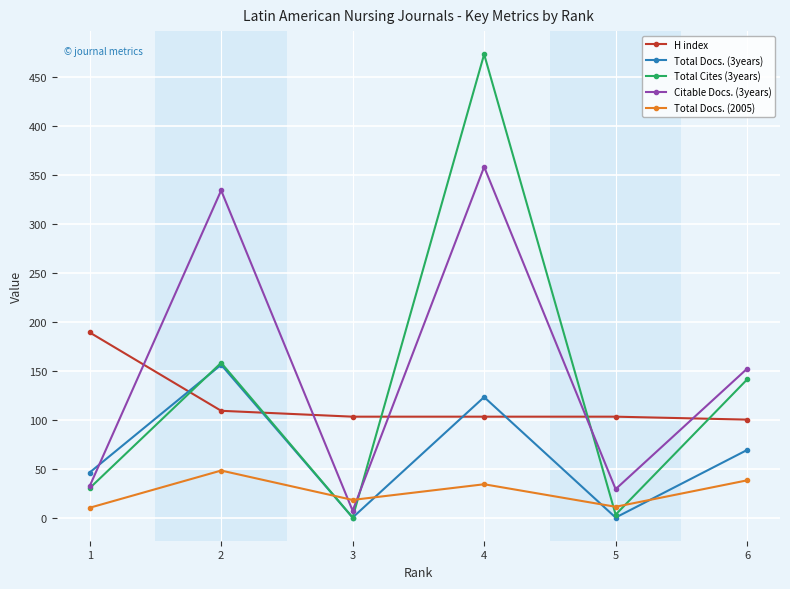

How many lines are shown in the chart?

5